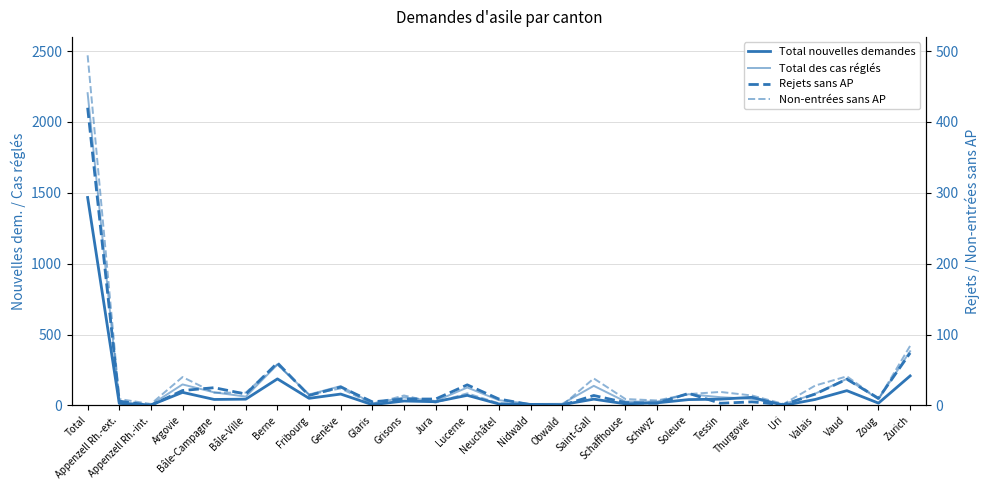

What position from the left is Zoug?

26